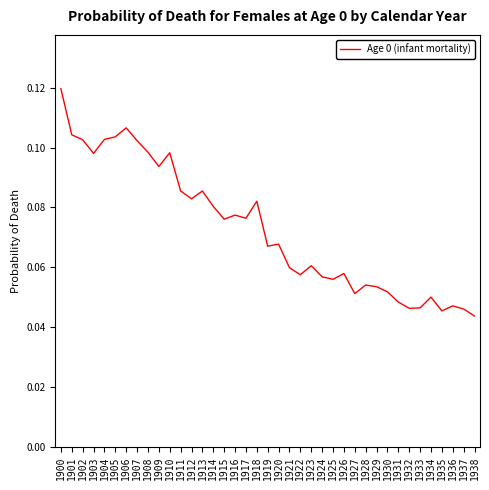

The value at 1916 is 0.0. True or false?

False